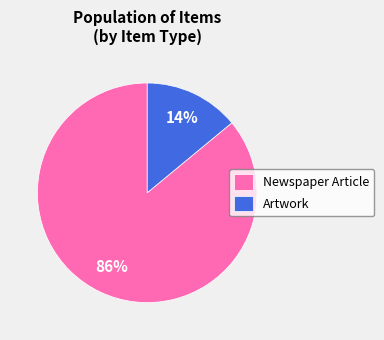

The Newspaper Article slice represents 79% of the pie. True or false?

False